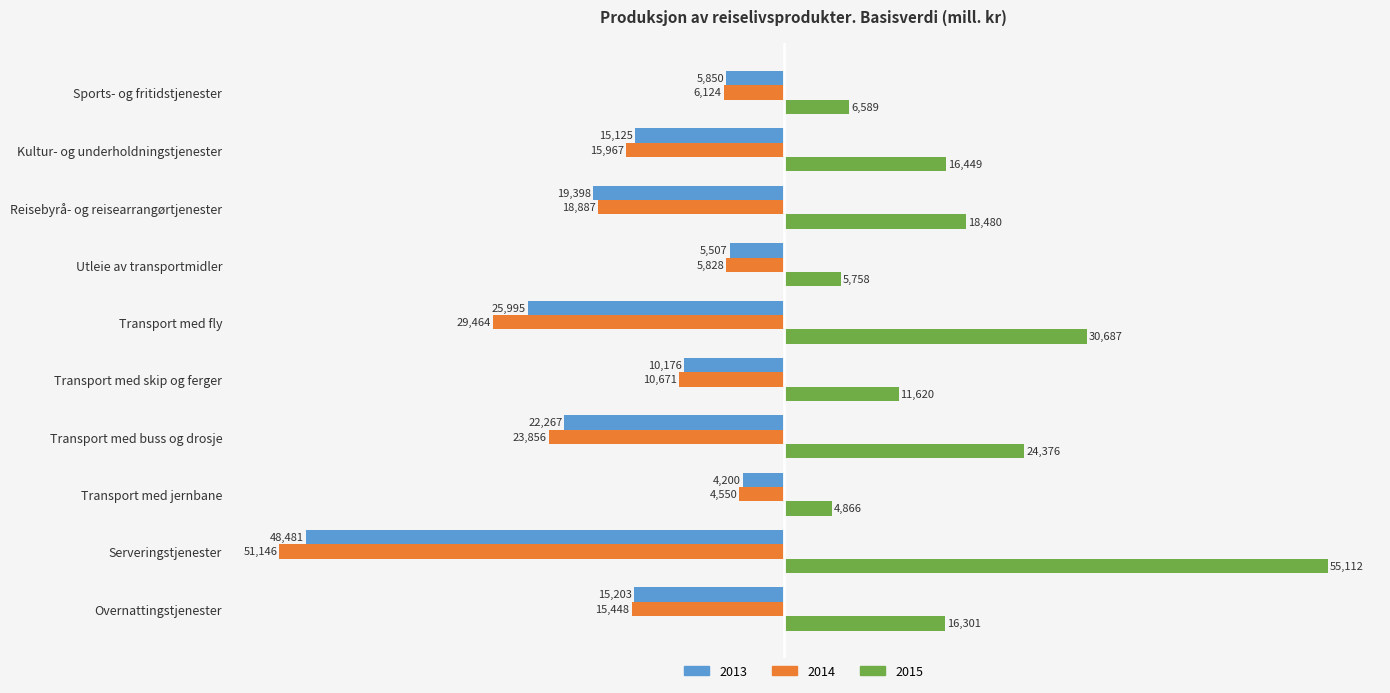

What is the sum of the 2013 values at Overnattingstjenester and Transport med fly?

-41198